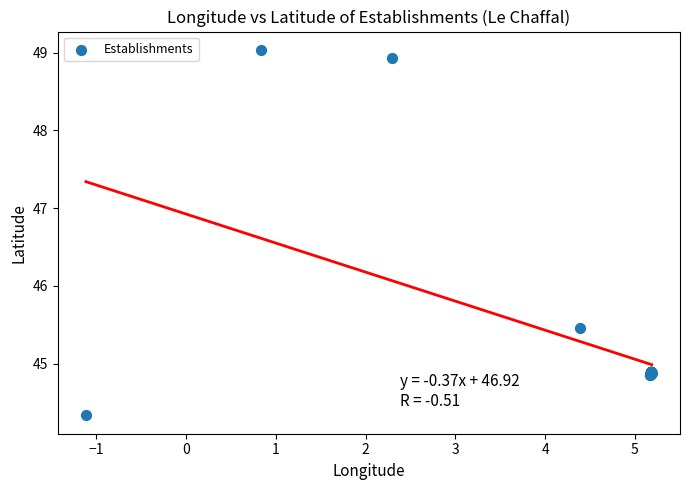

What Y value in the scatter plot is closest to 46?

45.5